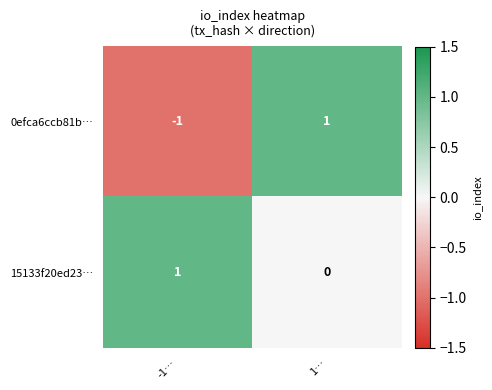

Reading left to right, list all the values displayed in this chart.

0efca6ccb81b…: -1	1
15133f20ed23…: 1	0